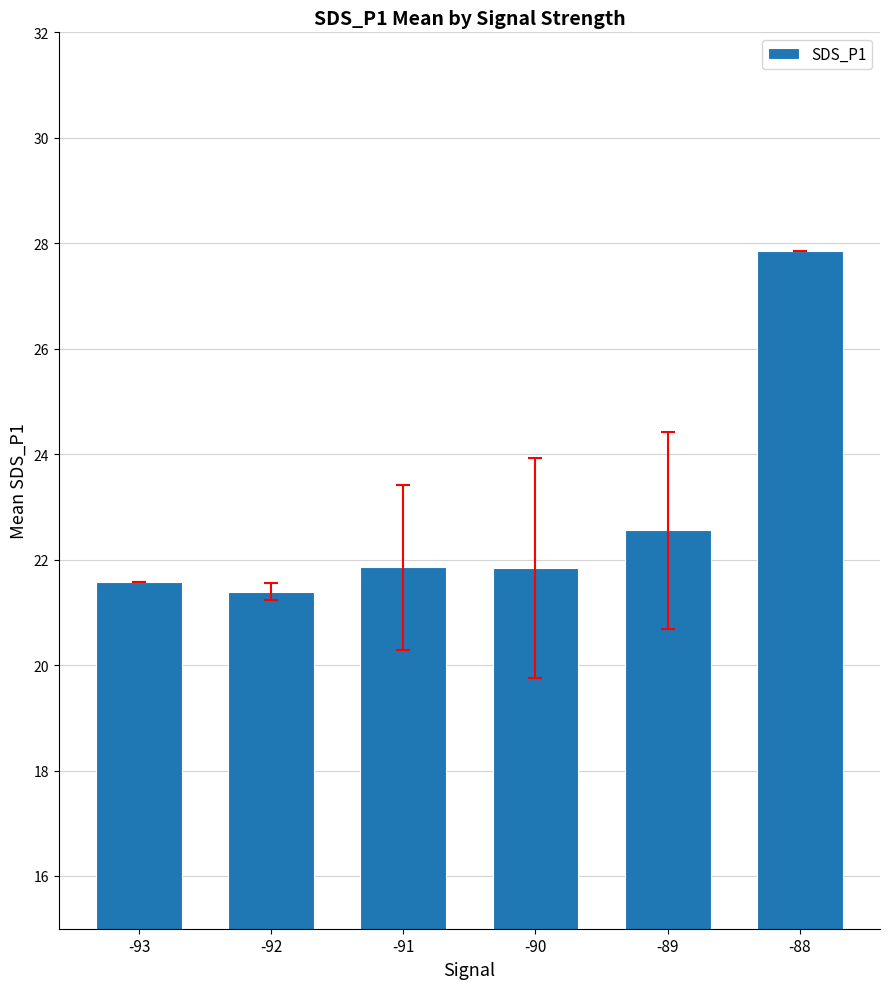

What is the change in value from -91 to -88?

+6.0